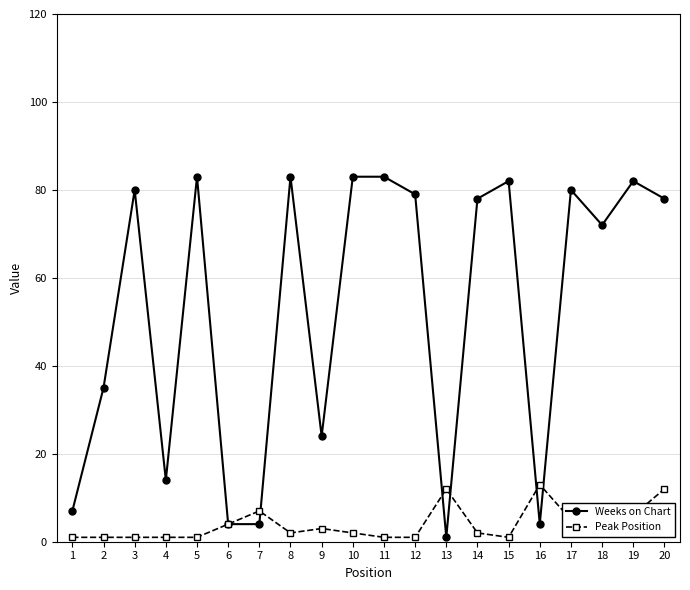

Is the value of Weeks on Chart at 19 greater than the value of Peak Position at 9?

Yes